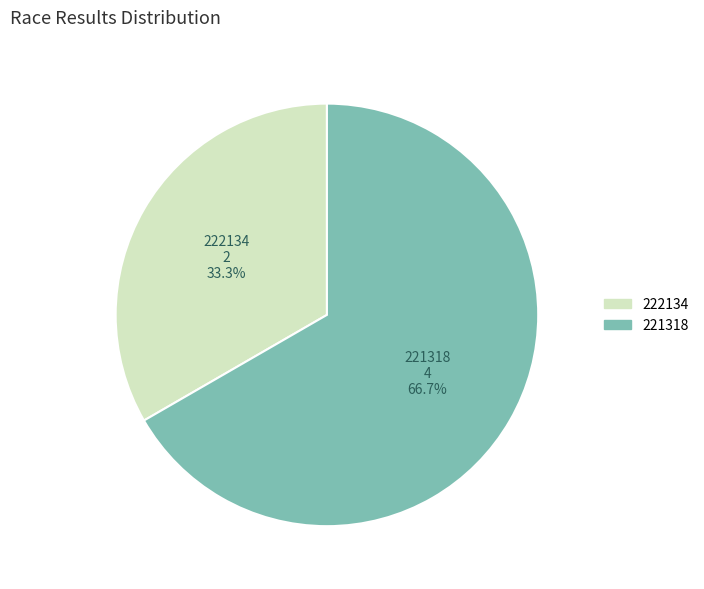

Is there a majority slice in this chart?

Yes